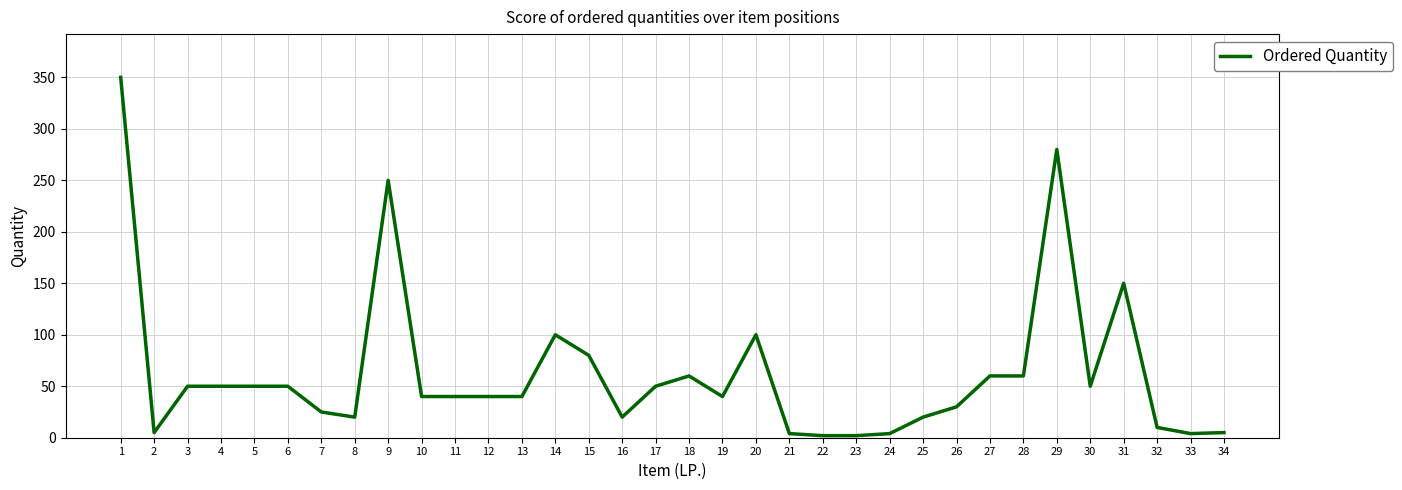

What is the greatest value displayed?

350